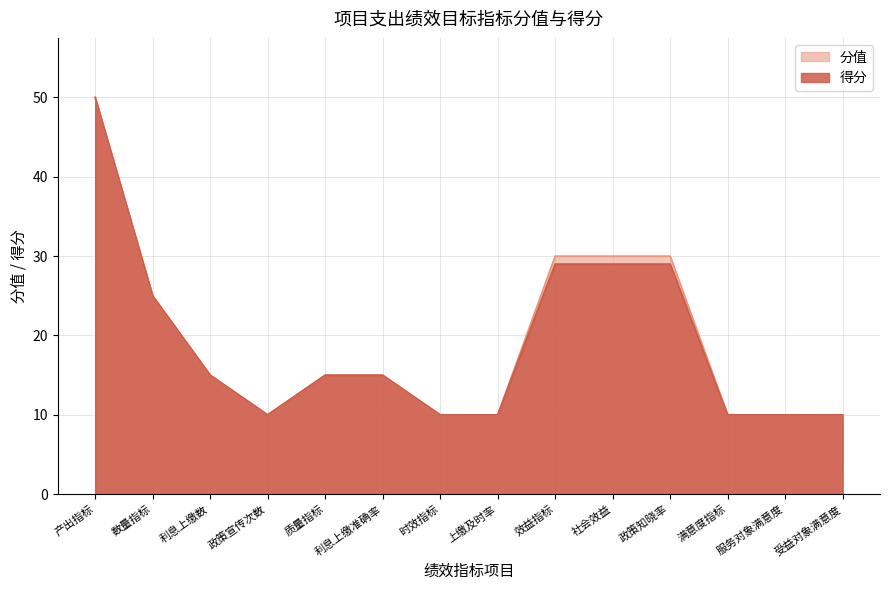

What is the greatest value displayed?

50